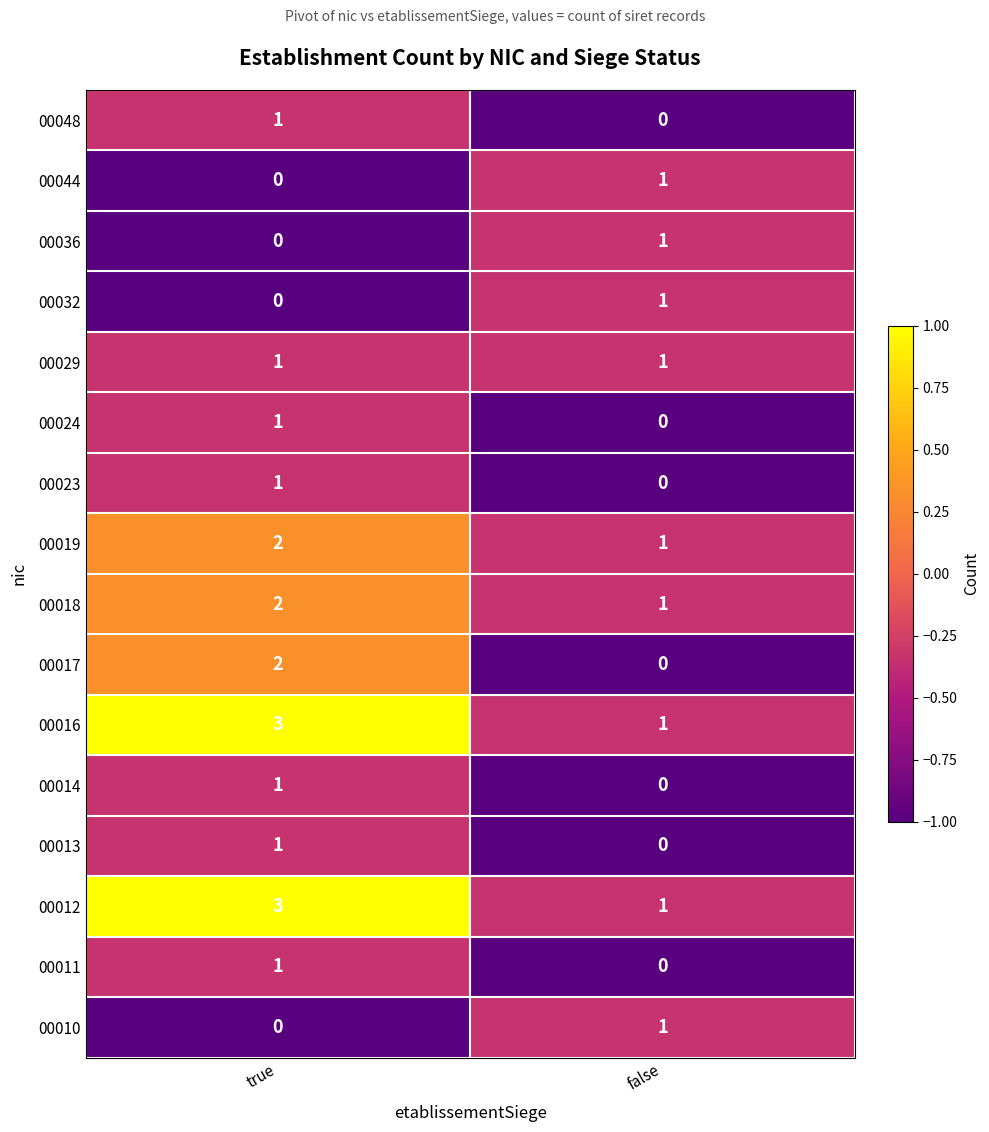

At which label is 00018 closest to 1?

false